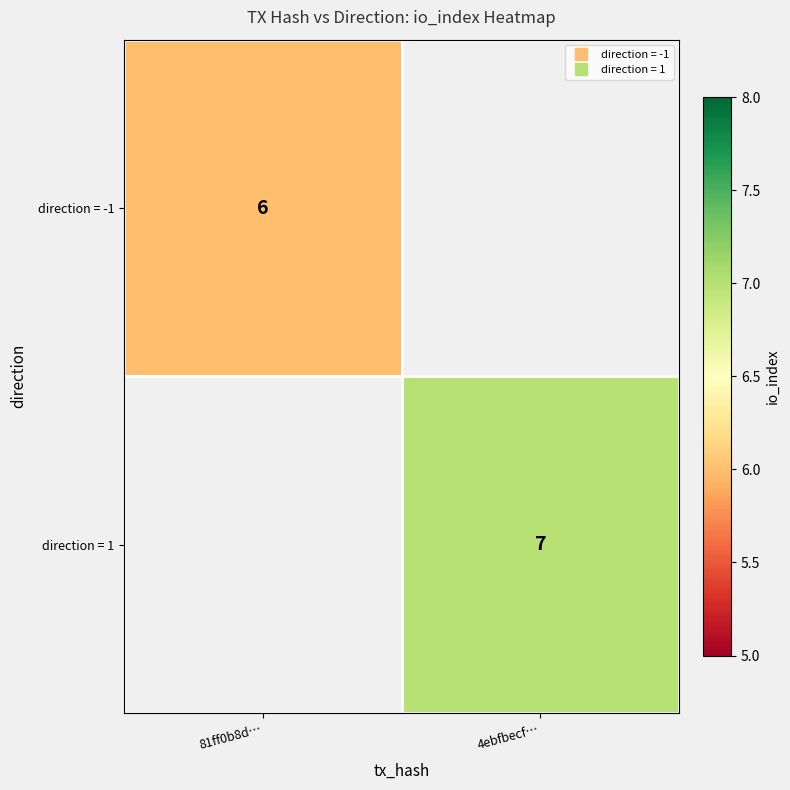

List the series in order of their overall mean, lowest first.

direction = -1, direction = 1